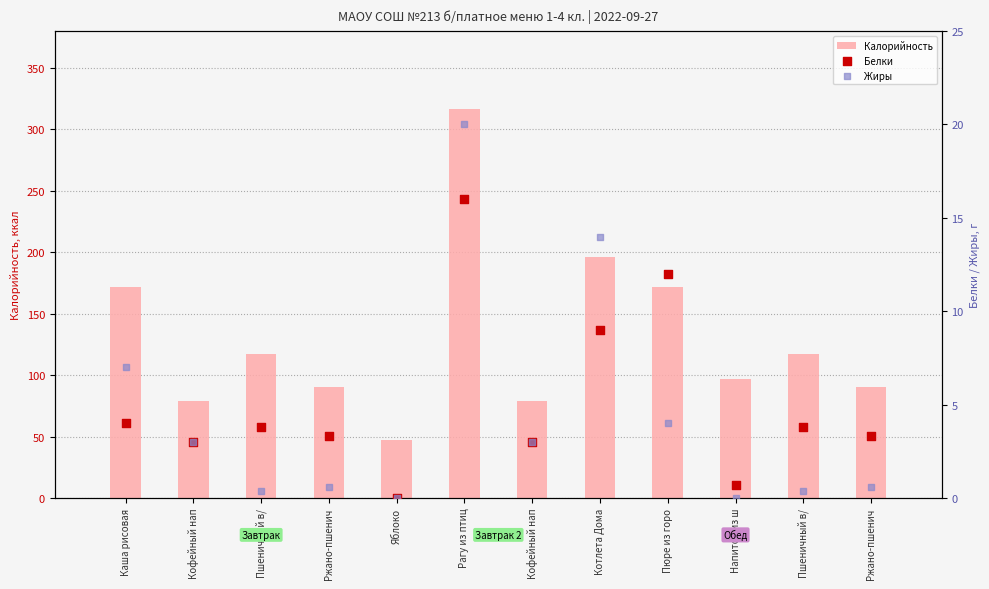

What are all the series names shown in the legend?

Калорийность, Белки, Жиры